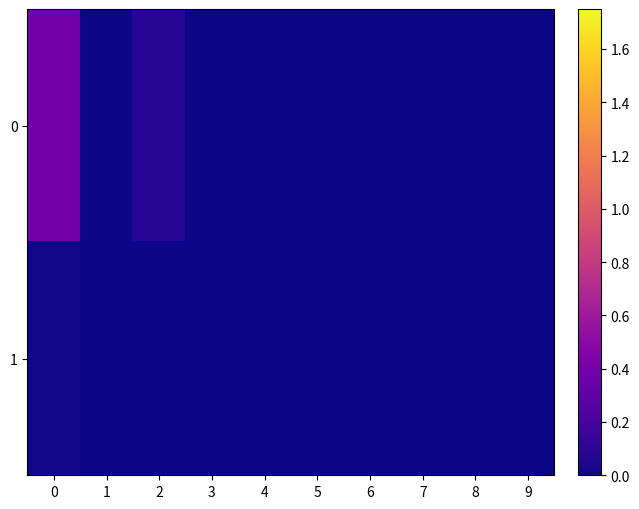

At 7, list the series in order from smallest to largest.

1, 0